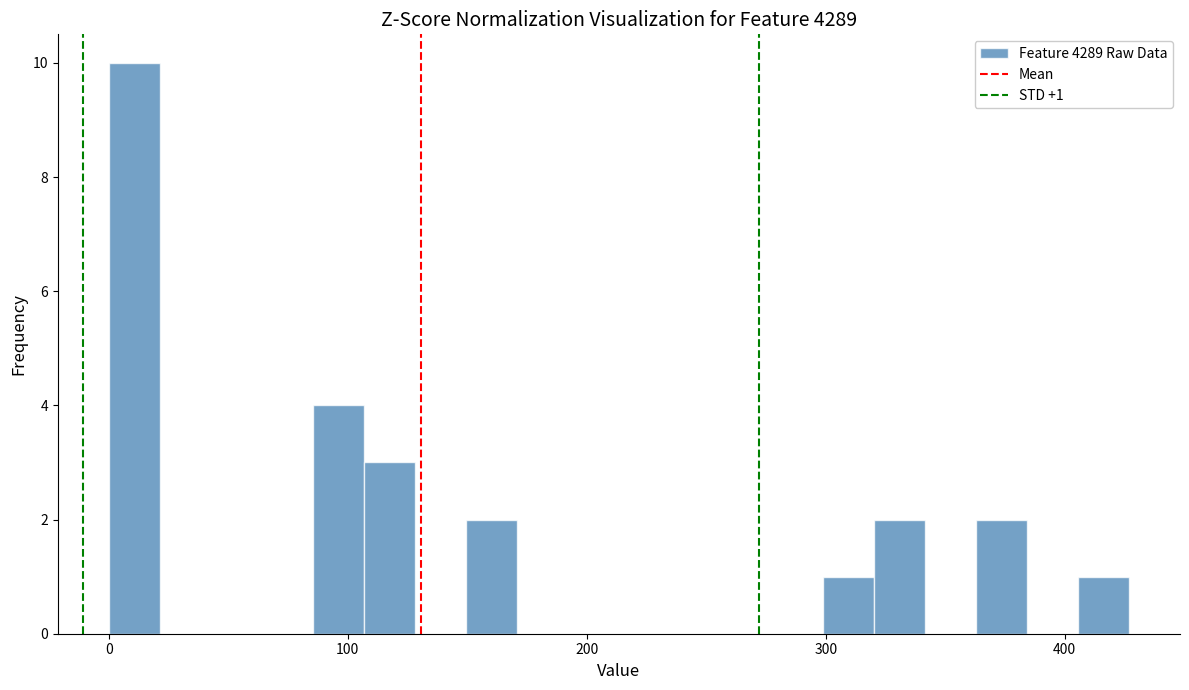

Around what value on the x-axis is the tallest bar? Give the approximate position of its centre, as read against the axis.

10